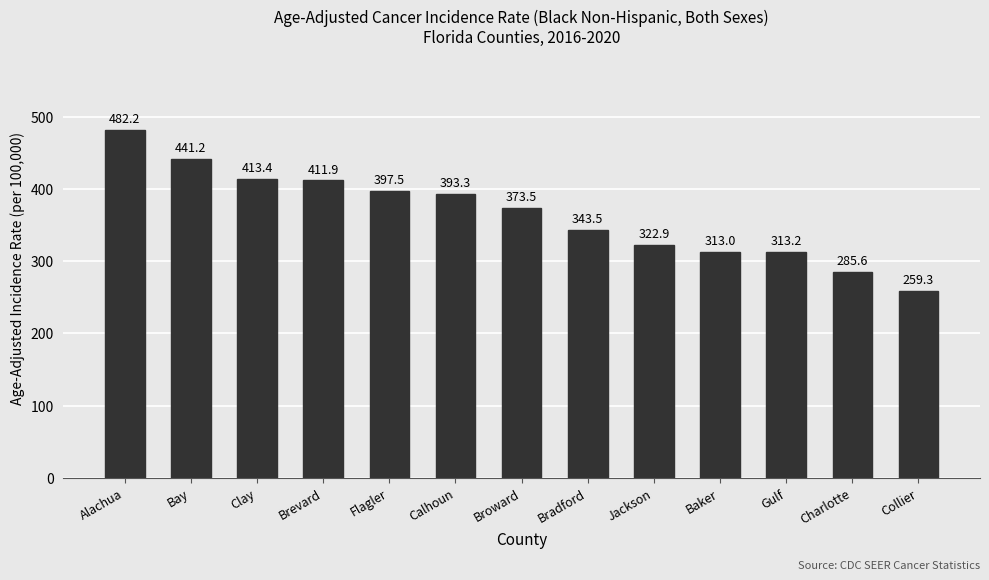

What is the difference between the second highest and second lowest values?

155.6